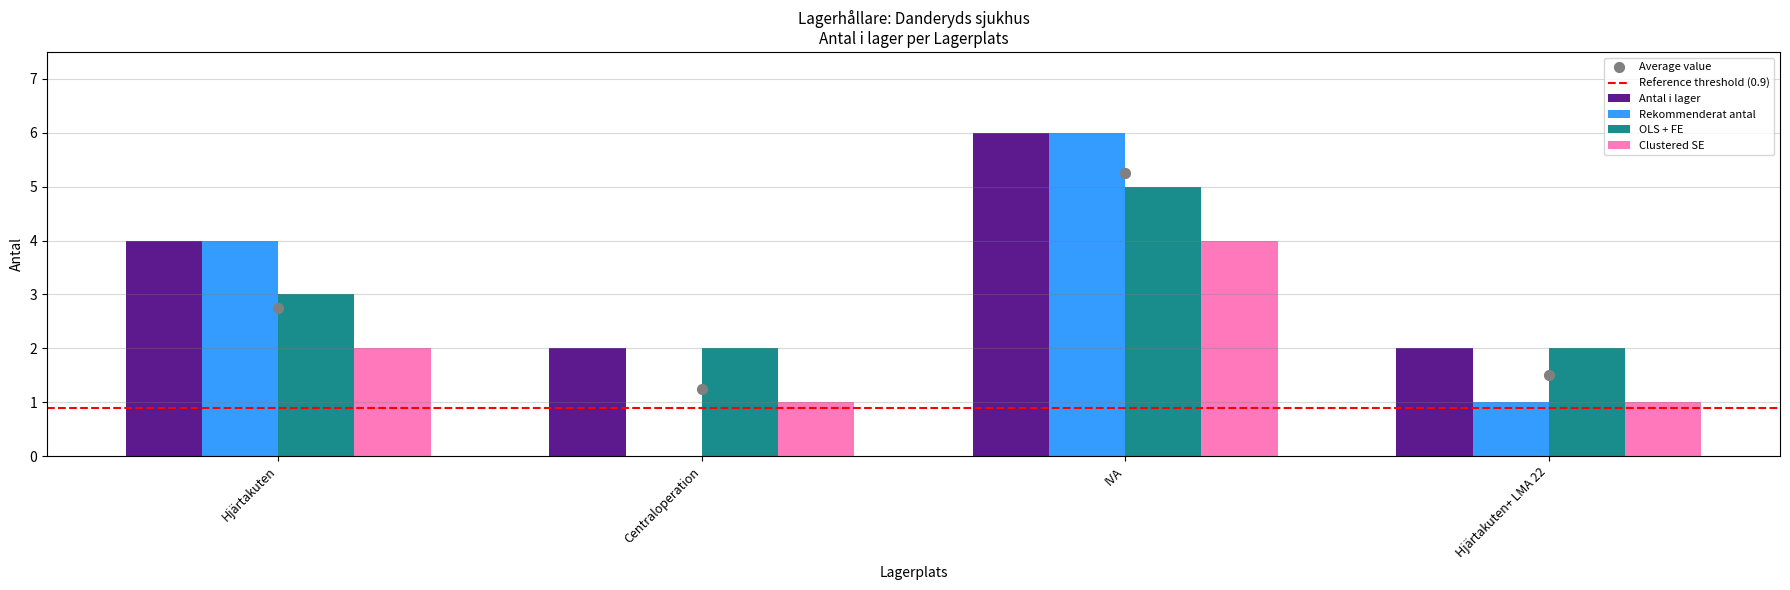

What are all the series names shown in the legend?

Antal i lager, Rekommenderat antal, OLS + FE, Clustered SE